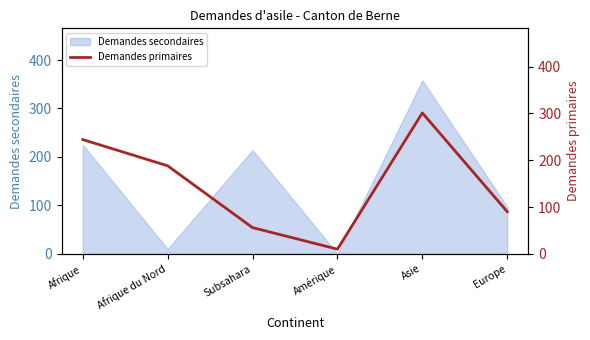

List the labels in order of value, largest first.

Asie, Afrique, Afrique du Nord, Europe, Subsahara, Amérique